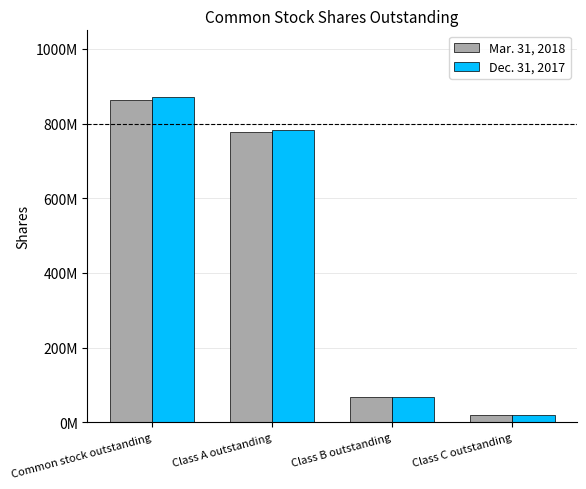

At which category is the sum across all series the highest?

Common stock outstanding